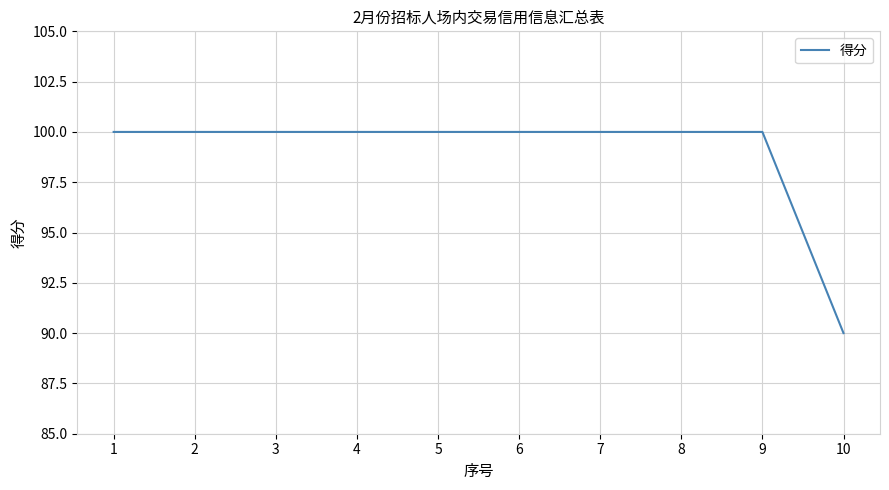

Does the chart have visible grid lines?

Yes